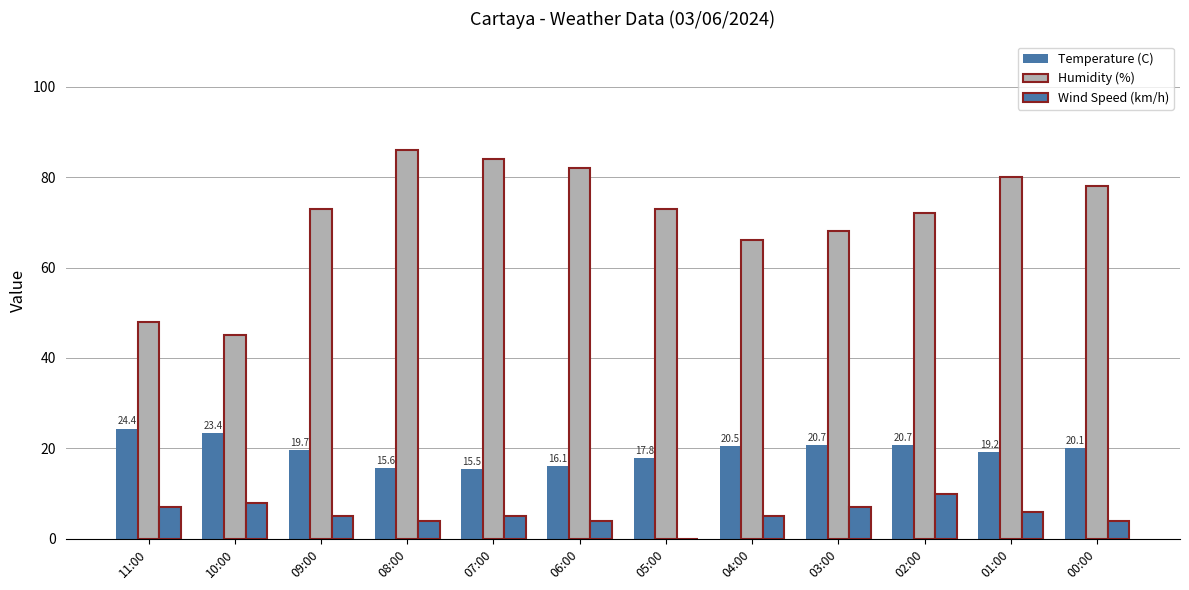

Reading right to left, extract all data points from this chart.

Temperature (C): 00:00=20.1	01:00=19.2	02:00=20.7	03:00=20.7	04:00=20.5	05:00=17.8	06:00=16.1	07:00=15.5	08:00=15.6	09:00=19.7	10:00=23.4	11:00=24.4
Humidity (%): 00:00=78.0	01:00=80.0	02:00=72.0	03:00=68.0	04:00=66.0	05:00=73.0	06:00=82.0	07:00=84.0	08:00=86.0	09:00=73.0	10:00=45.0	11:00=48.0
Wind Speed (km/h): 00:00=4.0	01:00=6.0	02:00=10.0	03:00=7.0	04:00=5.0	05:00=0.0	06:00=4.0	07:00=5.0	08:00=4.0	09:00=5.0	10:00=8.0	11:00=7.0